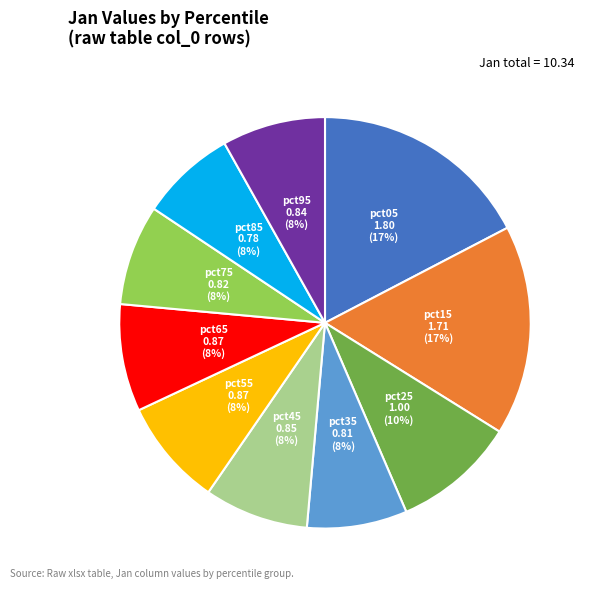

Do pct95 and pct65 together represent more than half of the pie?

No